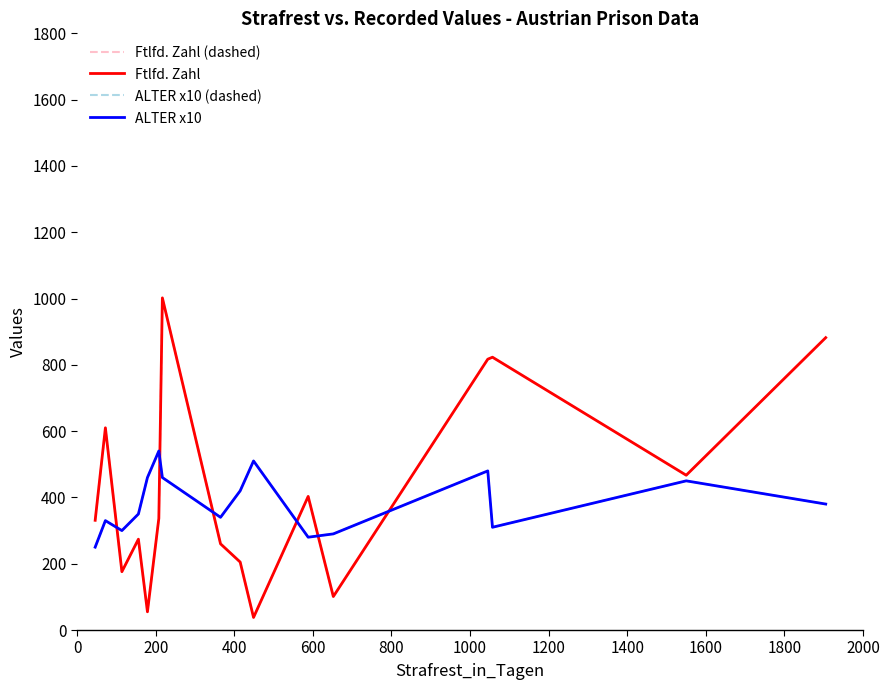

Where is the first local minimum for Ftlfd. Zahl (dashed)?

200